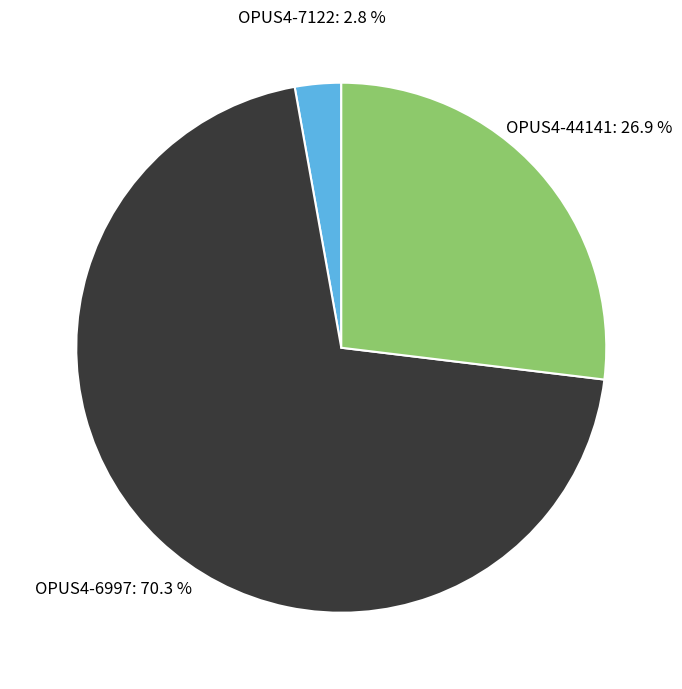

How many segments does this pie chart have?

3